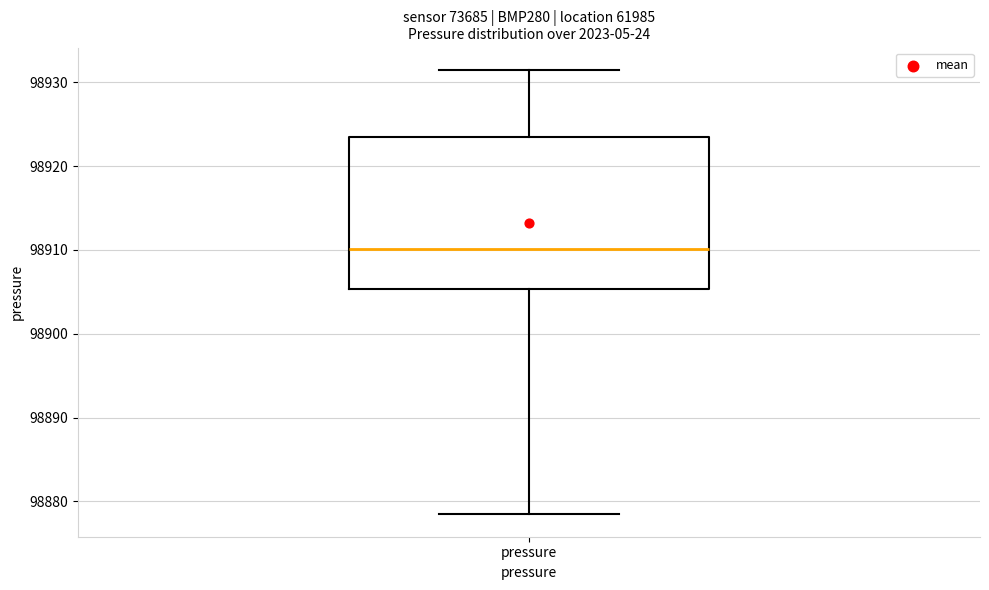

Transcribe this box plot: give where the median line is, the range the box spans, and where the two whiskers end, as read against the y-axis. The values are not printed on the chart, so give them approximately, as read against the axis.

median 98910, box 98905 to 98923, whiskers 98878 to 98932